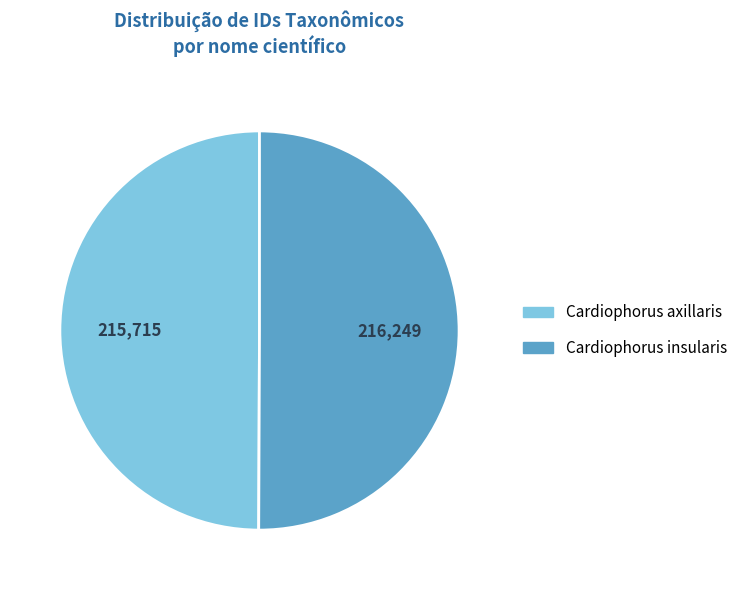

Combined, do Cardiophorus insularis and Cardiophorus axillaris account for over 50%?

Yes